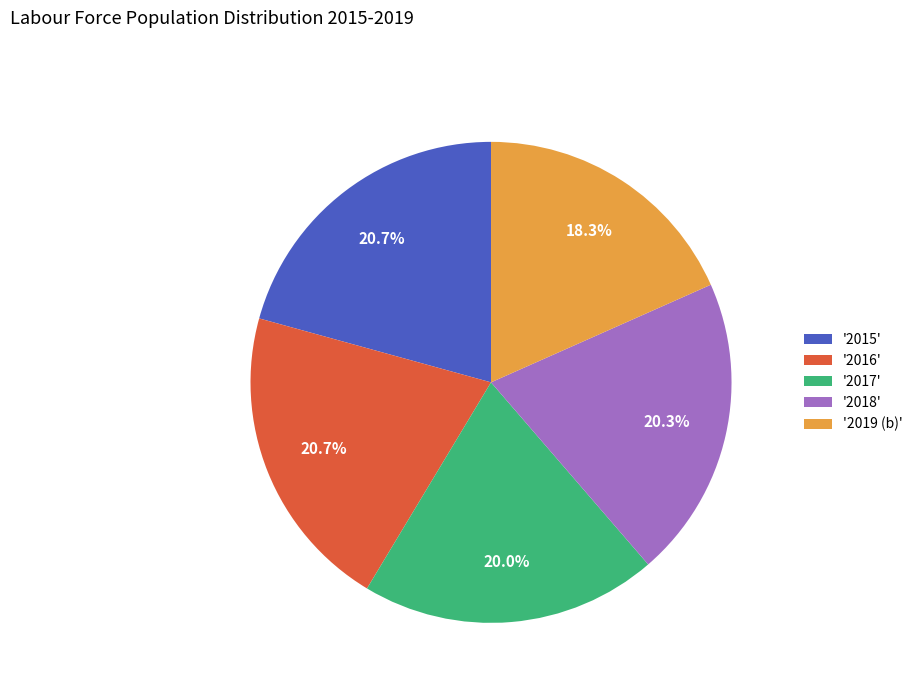

How many slices are in this pie chart?

5